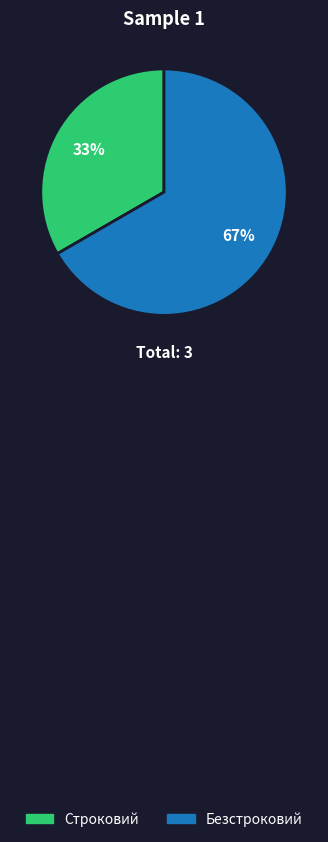

Is there a majority slice in this chart?

Yes